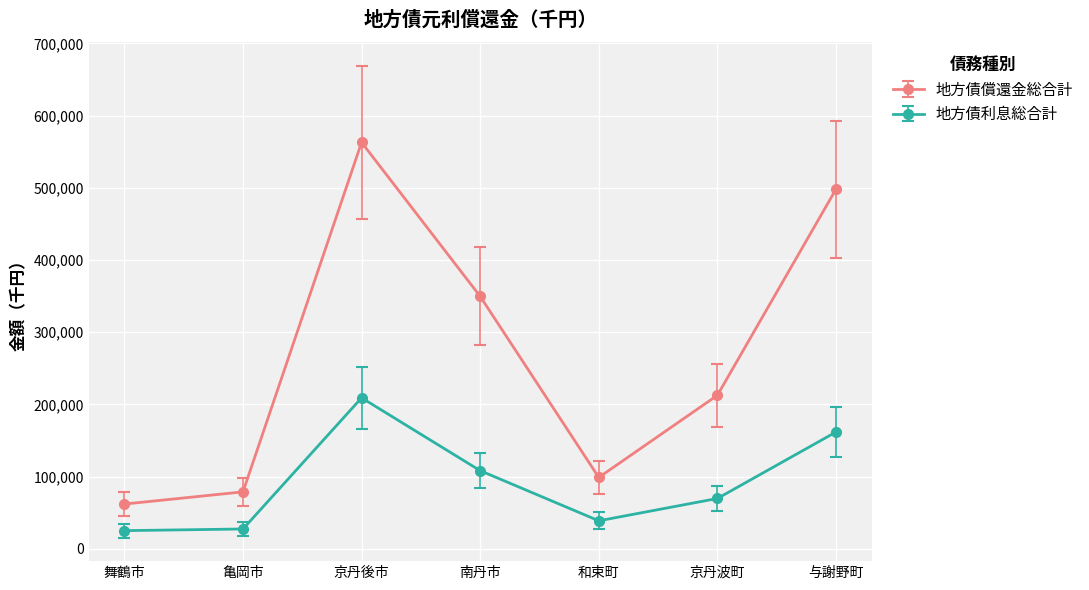

What position from the left is 亀岡市?

2